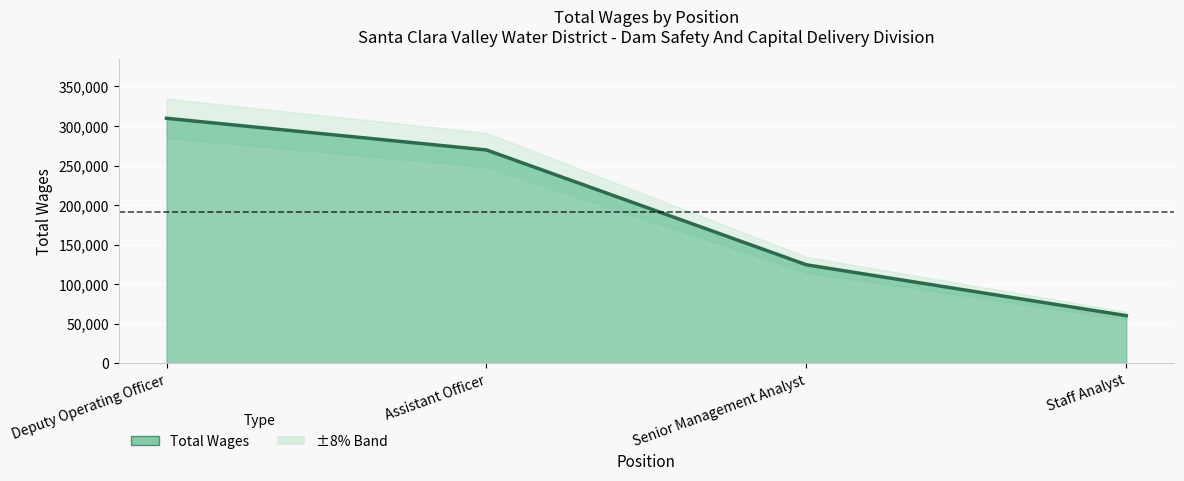

Read the value at Senior Management Analyst, to the nearest 100.

124700